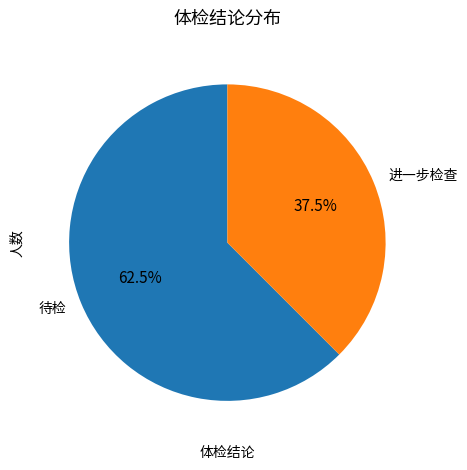

To the nearest percent, what is the difference between the 待检 and 进一步检查 slice percentages?

25%